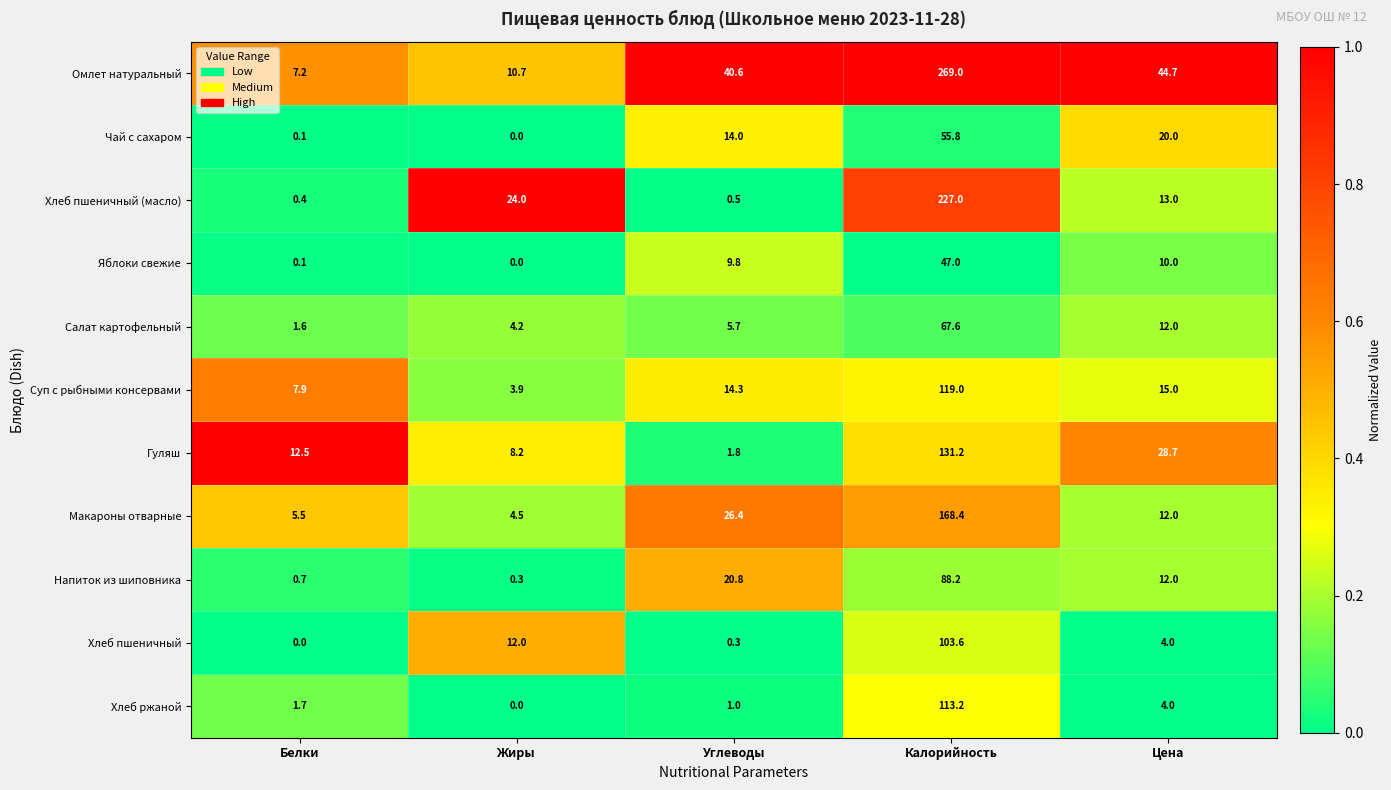

Which series has the largest total across all categories?

Омлет натуральный